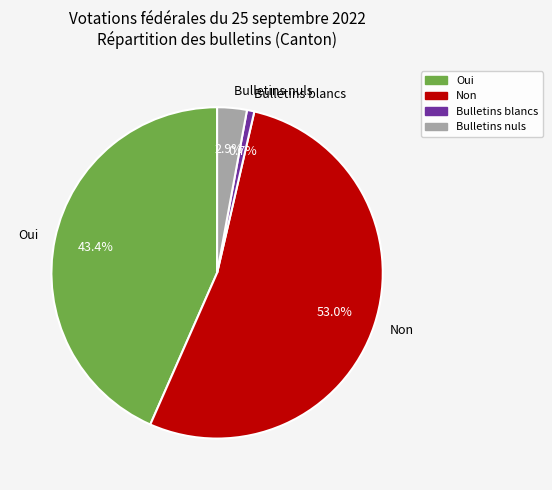

To the nearest percent, what portion does Bulletins nuls represent?

3%